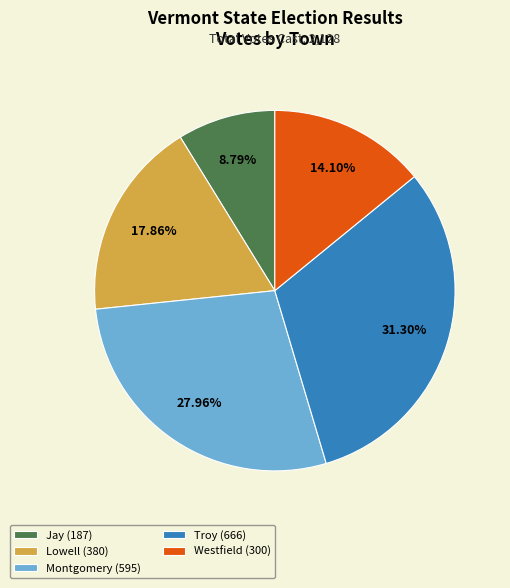

To the nearest percent, what is the average slice percentage?

20%